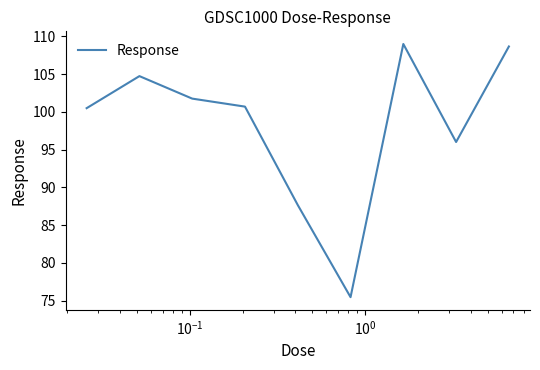

What is the maximum value shown in the chart?

109.0